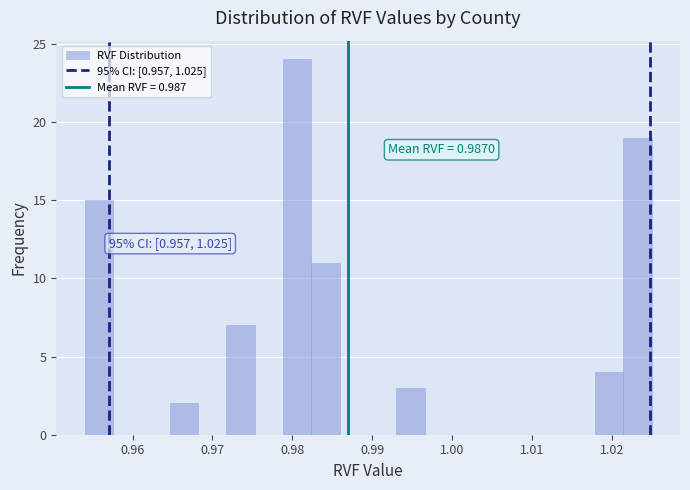

Read against the x-axis, roughly where is the centre of the tallest bar?

0.981